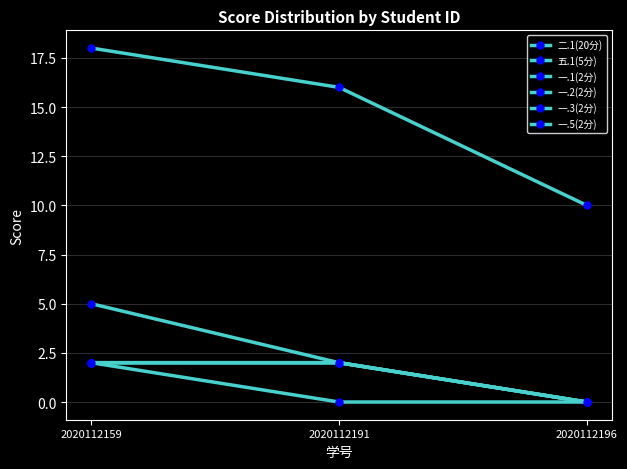

Is this an area chart (filled region under the line)?

No